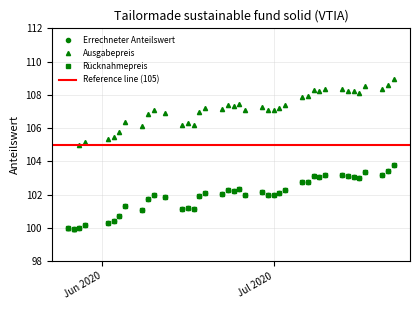

What is the sum of all Ausgabepreis values?

4273.4